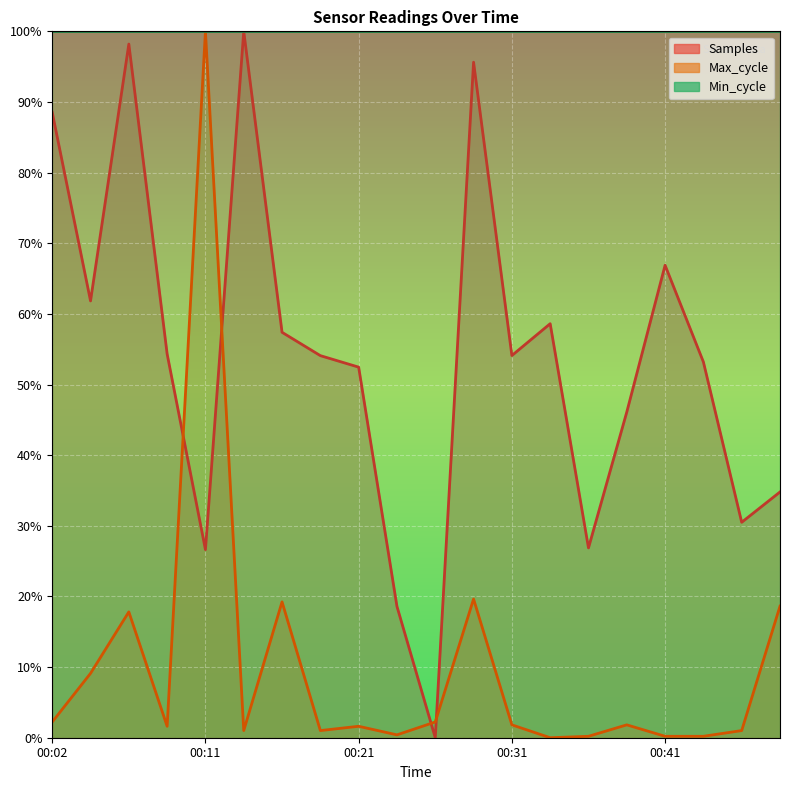

How many lines are shown in the chart?

2